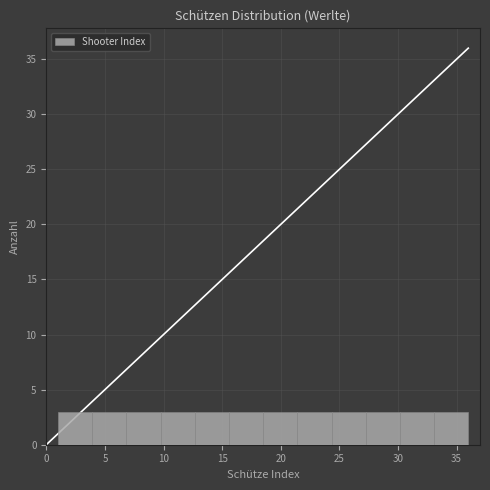

Reading left to right, list every bar in this chart as the range it spans on the x-axis followed by its height. Neither the bar edges nor the heights are printed on the chart, so give them approximately, as read against the axes.

1.0 to 4.0: 3
4.0 to 7.0: 3
7.0 to 10.0: 3
10.0 to 12.5: 3
12.5 to 15.5: 3
15.5 to 18.5: 3
18.5 to 21.5: 3
21.5 to 24.5: 3
24.5 to 27.5: 3
27.5 to 30.0: 3
30.0 to 33.0: 3
33.0 to 36.0: 3